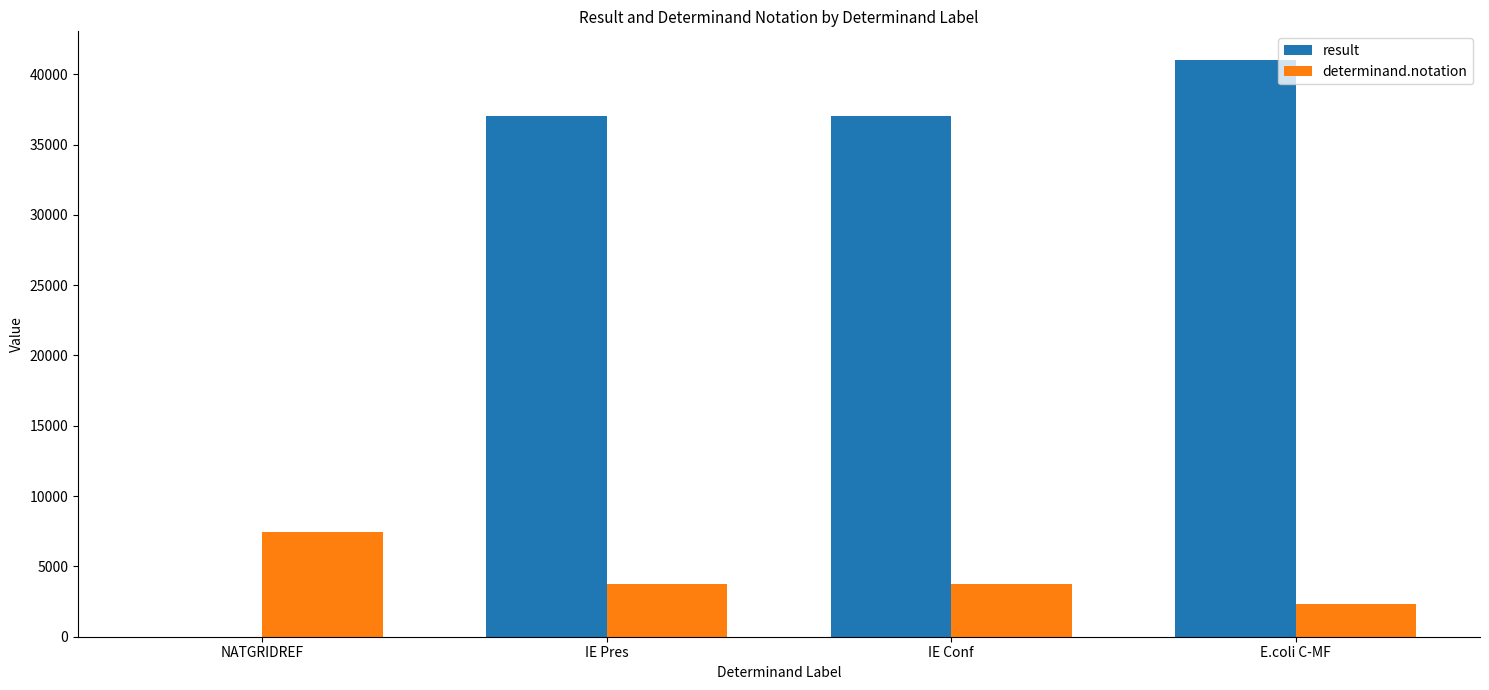

What is the total value across all series at IE Pres?

40722